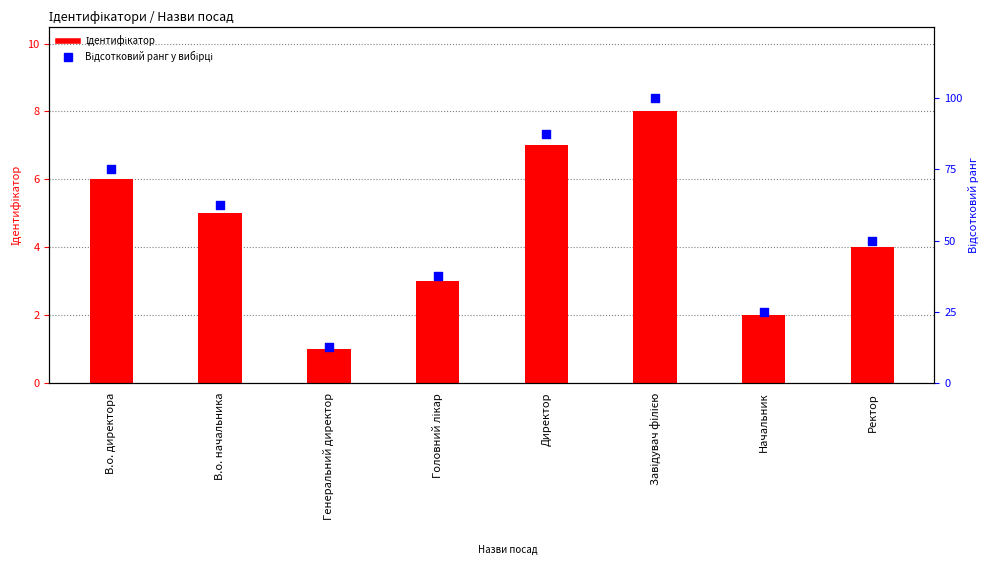

At how many categories does at least one series exceed 91?

1